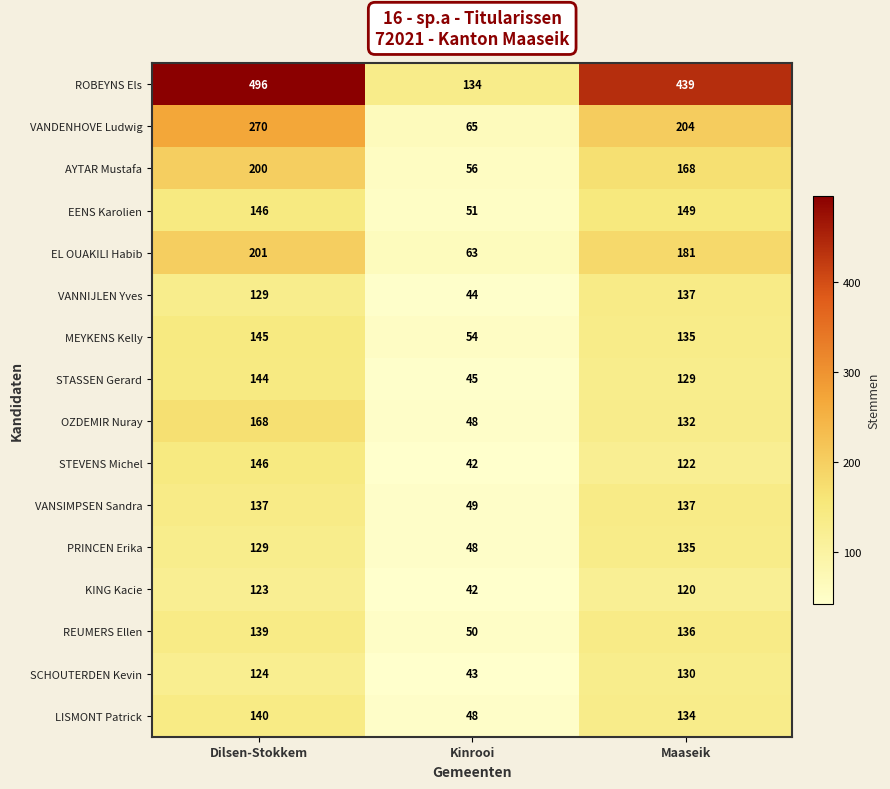

How many OZDEMIR Nuray values are between 48 and 168?

3